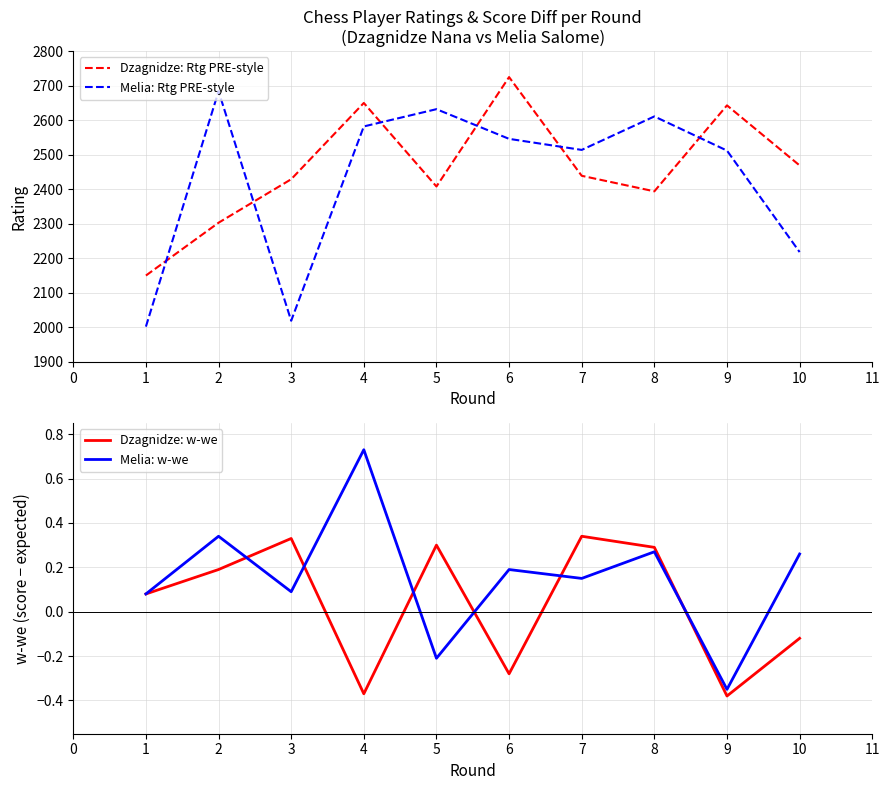

Where is the first local minimum for Melia: w-we?

3